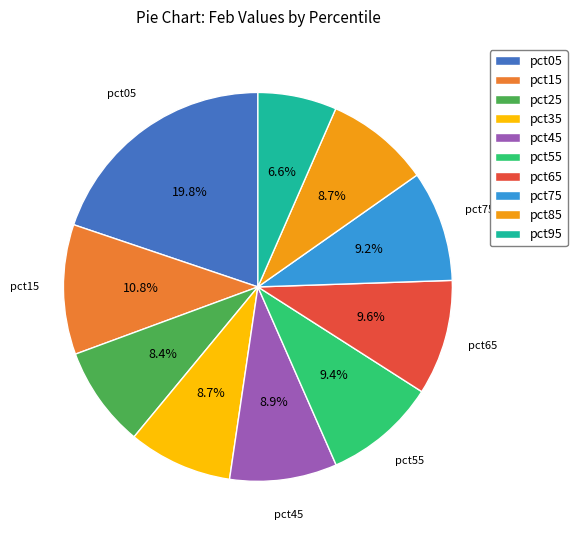

To the nearest percent, what is the difference between the largest and smallest slice percentages?

13%